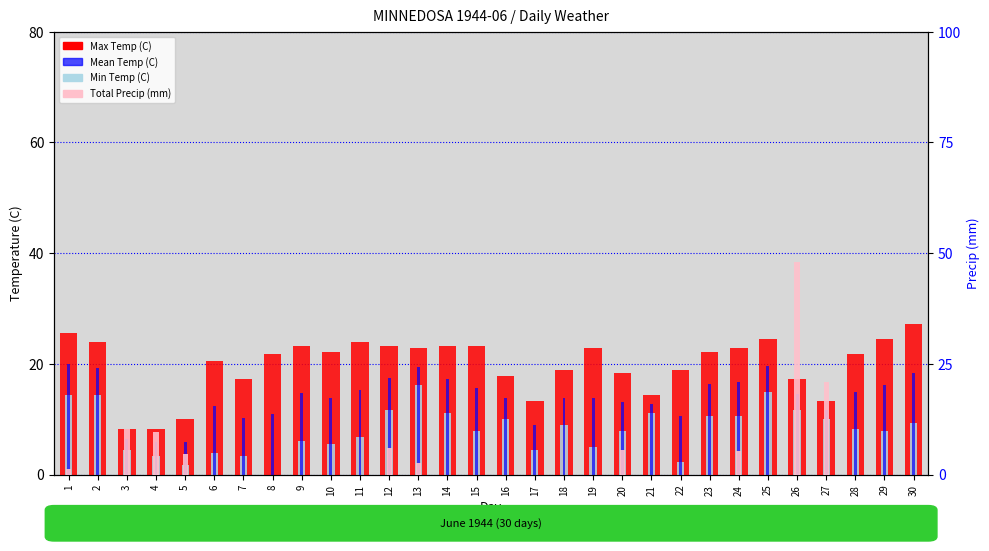

Which has a higher value, 6 or 18?

6